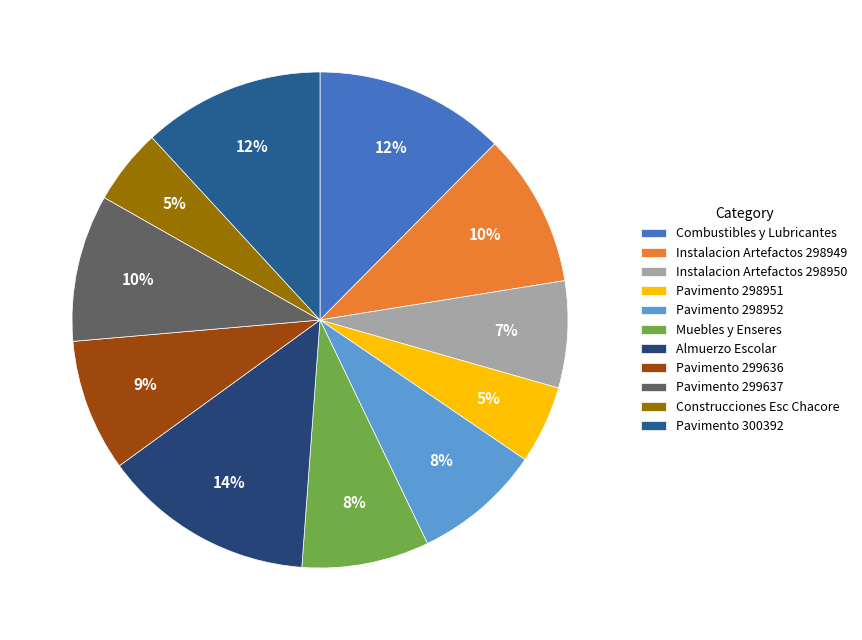

Count the number of slices in the pie.

11